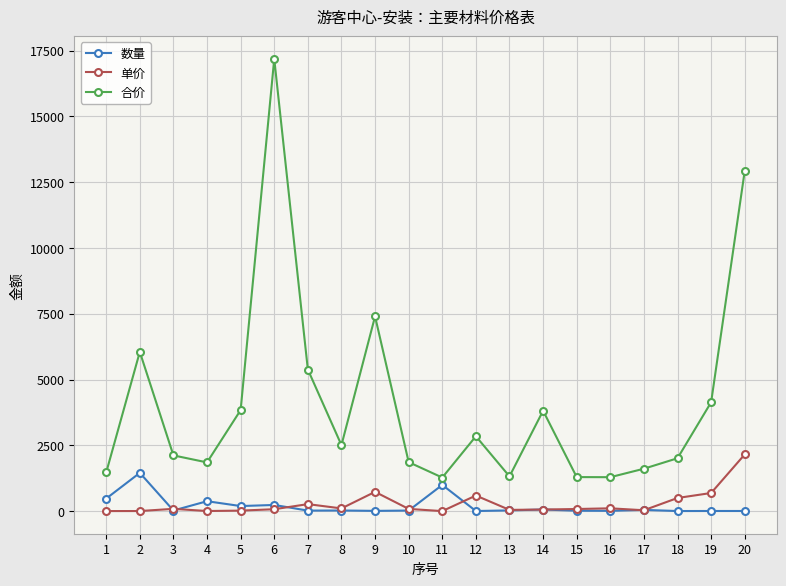

What is the spread (max minus min) of values at 12?

2840.1